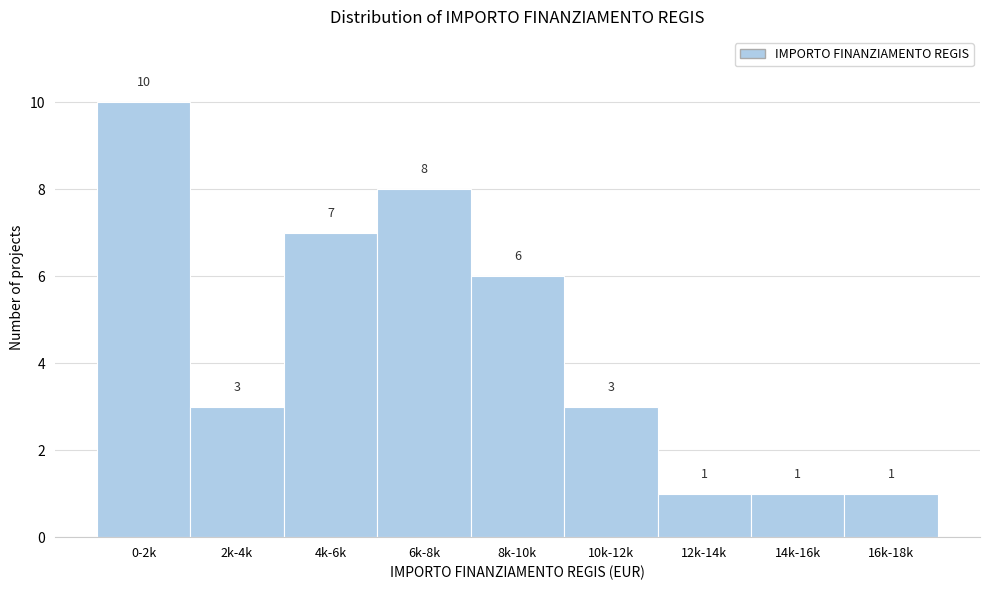

Reading left to right, list all the values displayed in this chart.

0-2k=10	2k-4k=3	4k-6k=7	6k-8k=8	8k-10k=6	10k-12k=3	12k-14k=1	14k-16k=1	16k-18k=1